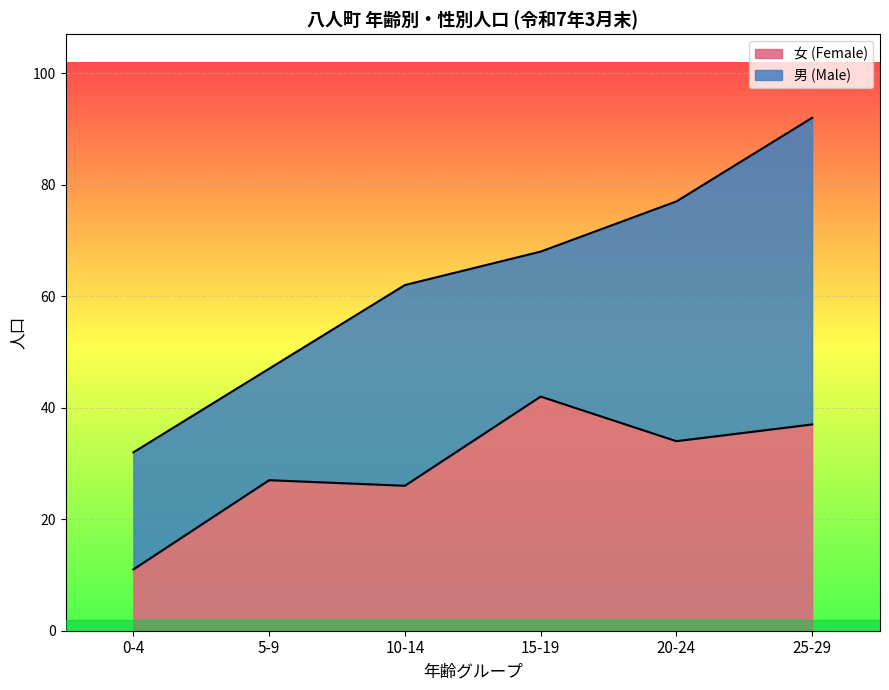

At which category is the sum across all series the highest?

25-29